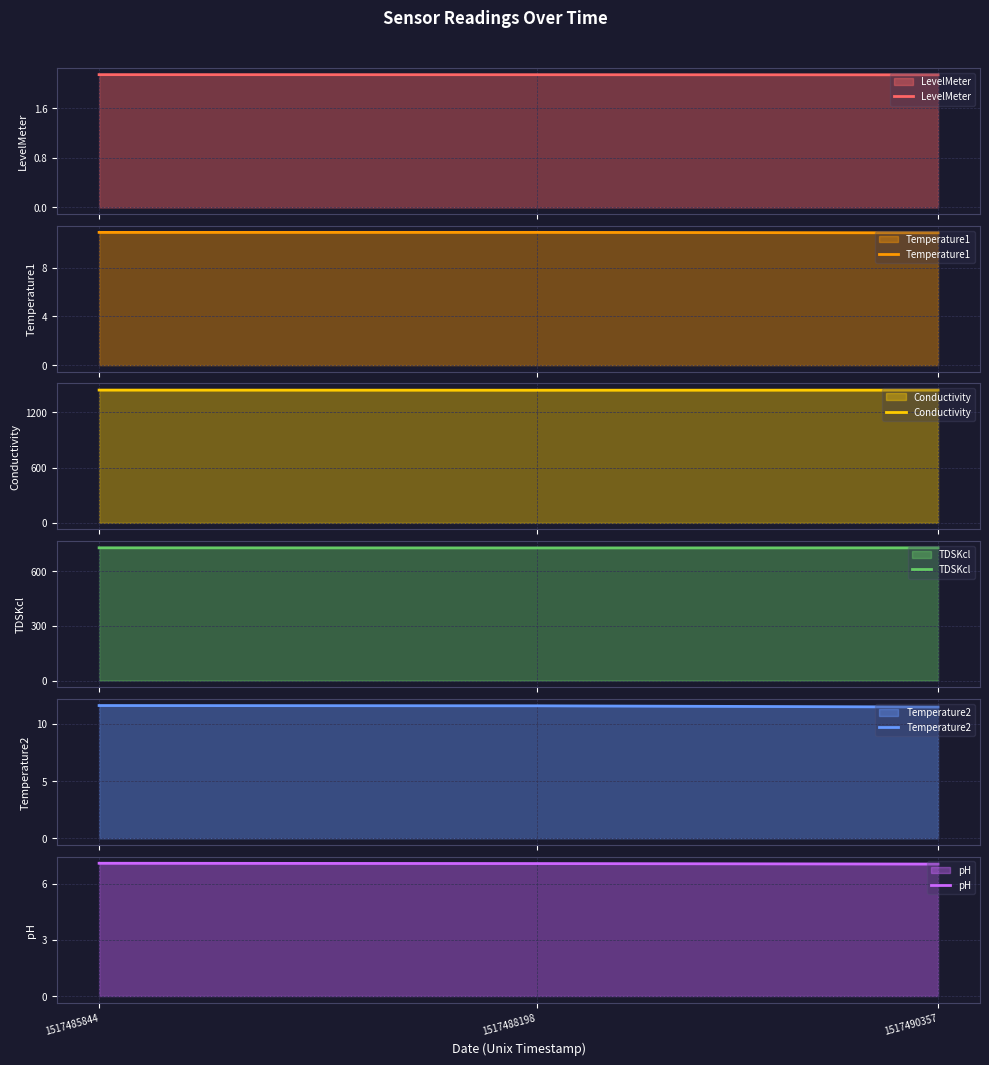

Does the chart display data point markers on the line(s)?

No